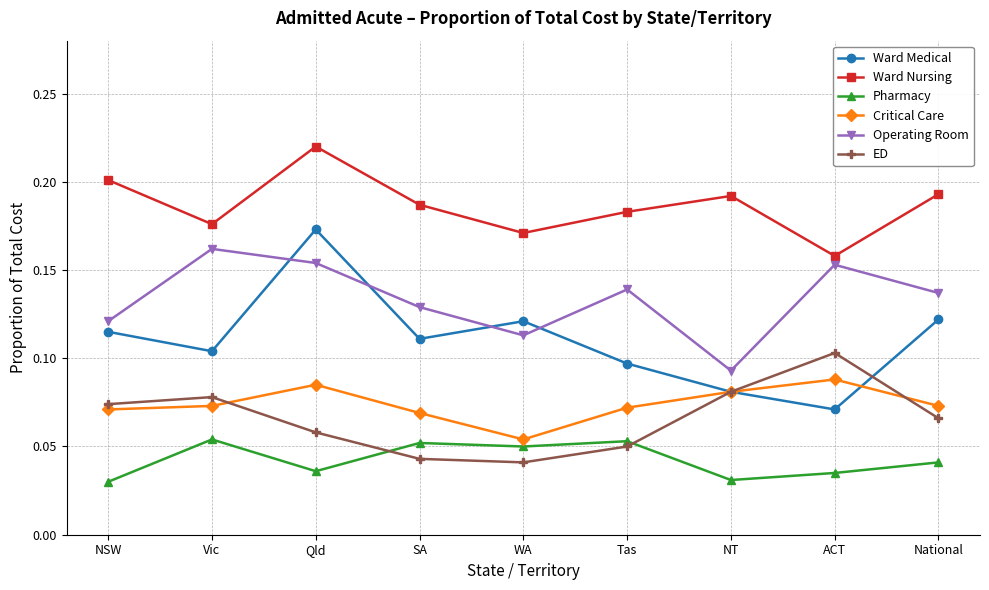

At Qld, list the series in order from smallest to largest.

Pharmacy, ED, Critical Care, Operating Room, Ward Medical, Ward Nursing